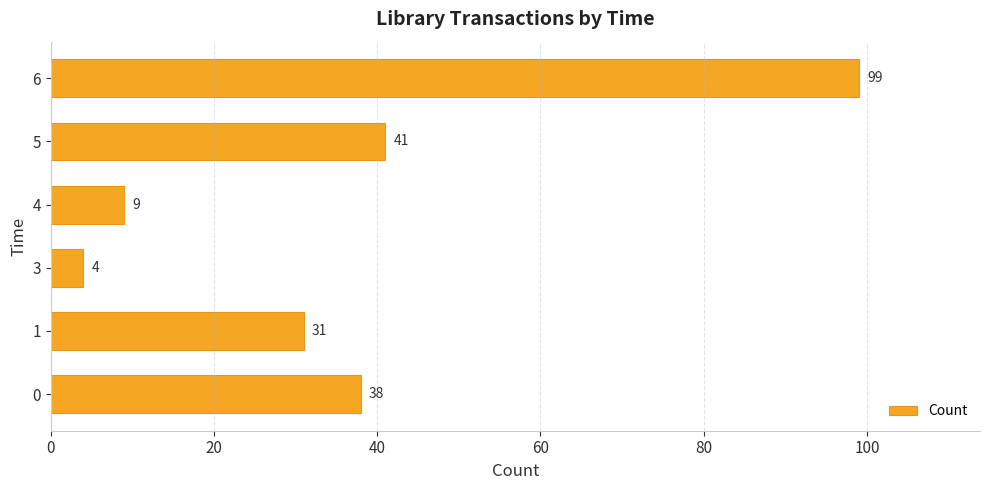

How many data points are less than 38?

3